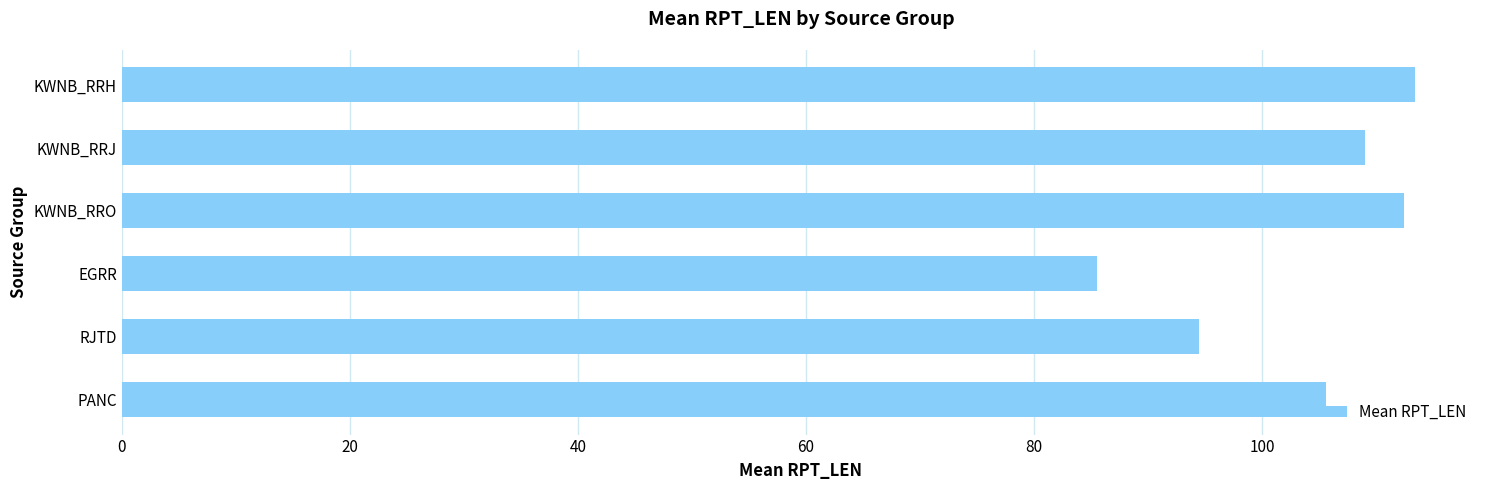

True or false: the data shows 25.5 at PANC.

False